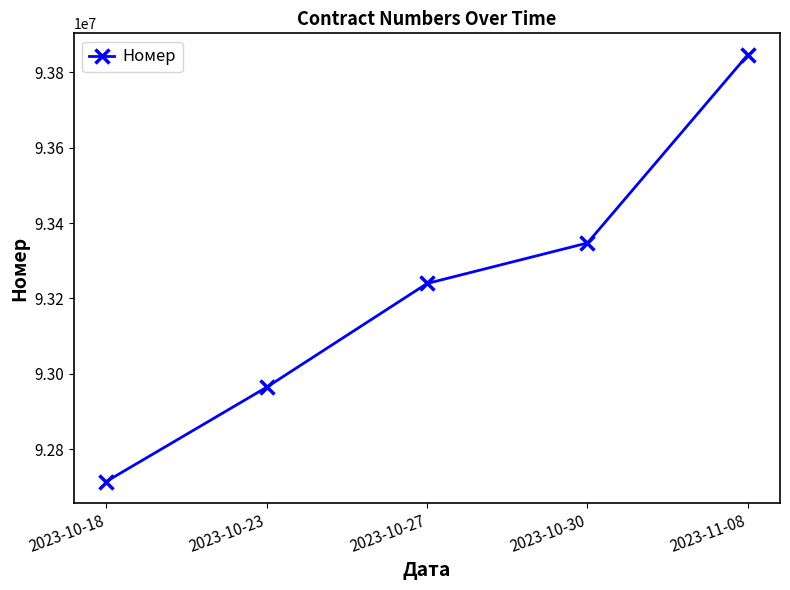

What is the change in value from 2023-10-23 to 2023-11-08?

+881901